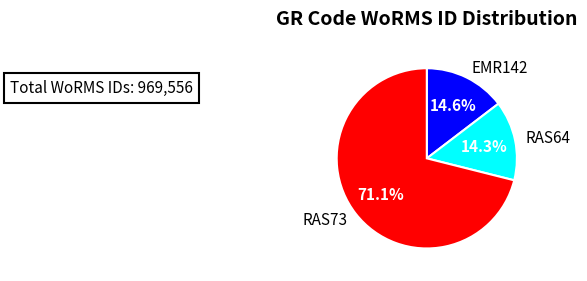

Approximately how many times larger is the value at EMR142 compared to RAS64?

1.0